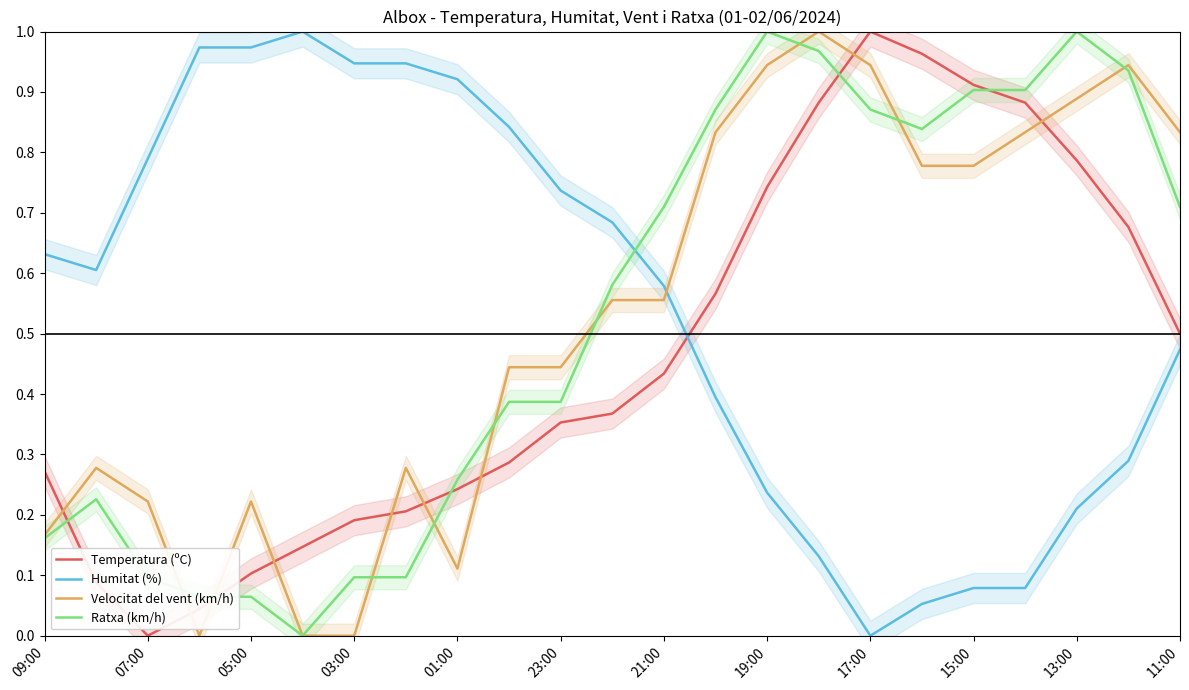

True or false: Temperatura (ºC) has a value of 0.6 at 23:00.

False